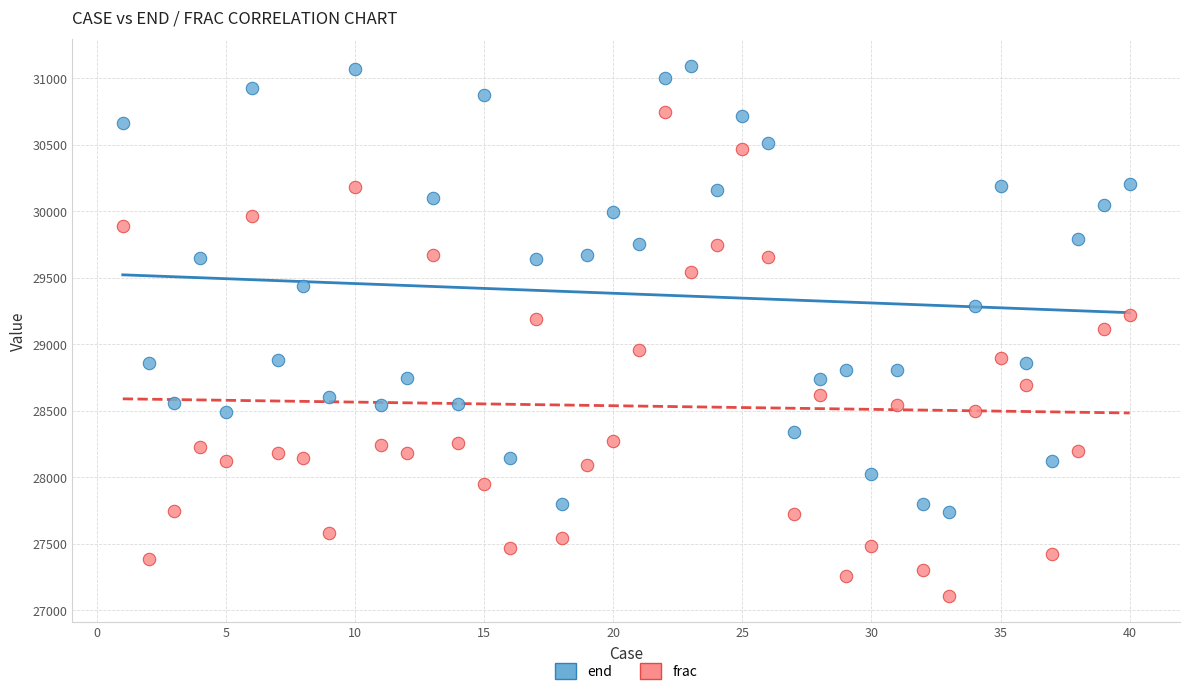

Across all data points, what is the range of X values (max minus min)?

39